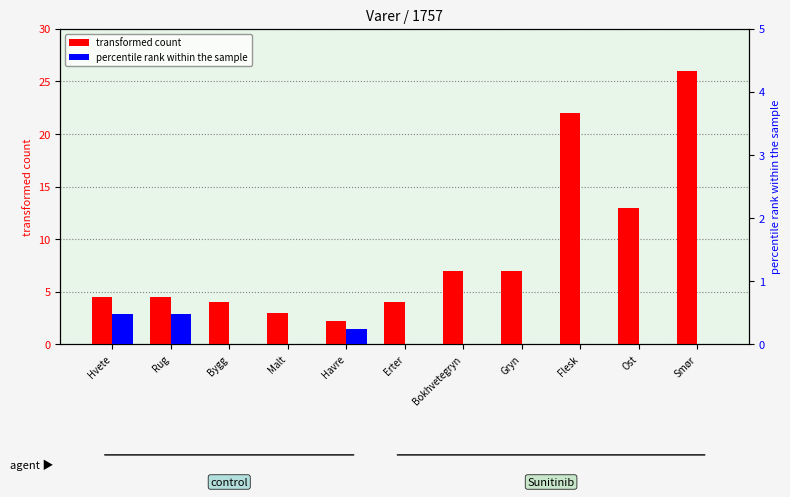

At which label is transformed count closest to 14?

Ost